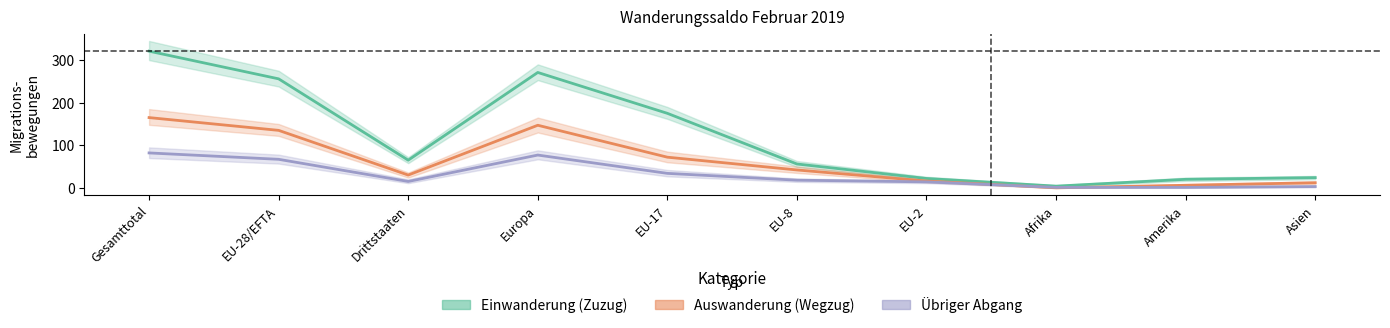

Read the Einwanderung (Zuzug) value at EU-17.

175